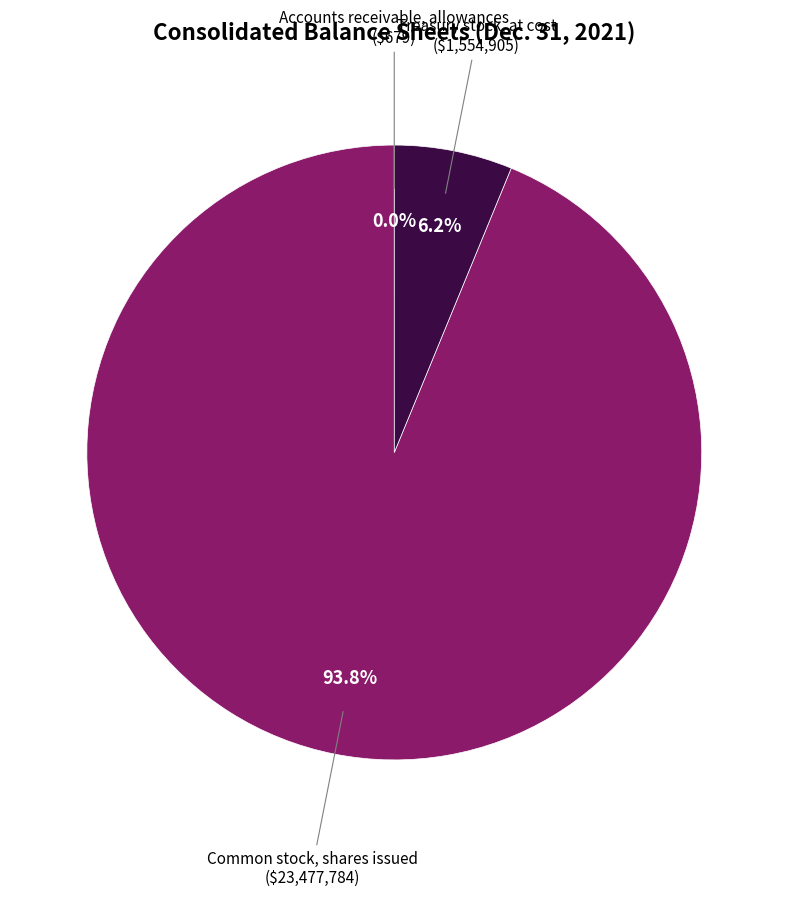

Which category has the biggest portion of the pie?

Common stock, shares issued